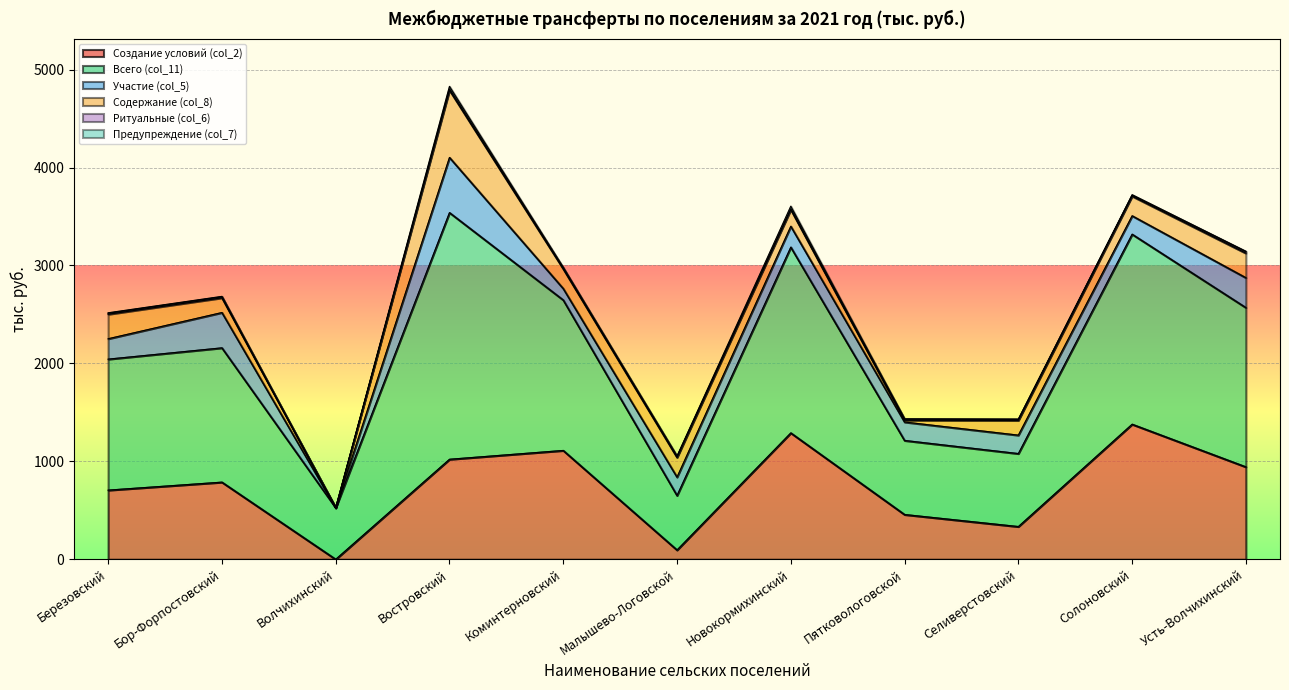

Rank the categories by Предупреждение (col_7) value from highest to lowest.

Востровский, Новокормихинский, Березовский, Бор-Форпостовский, Коминтерновский, Малышево-Логовской, Пятковологовской, Селиверстовский, Солоновский, Усть-Волчихинский, Волчихинский